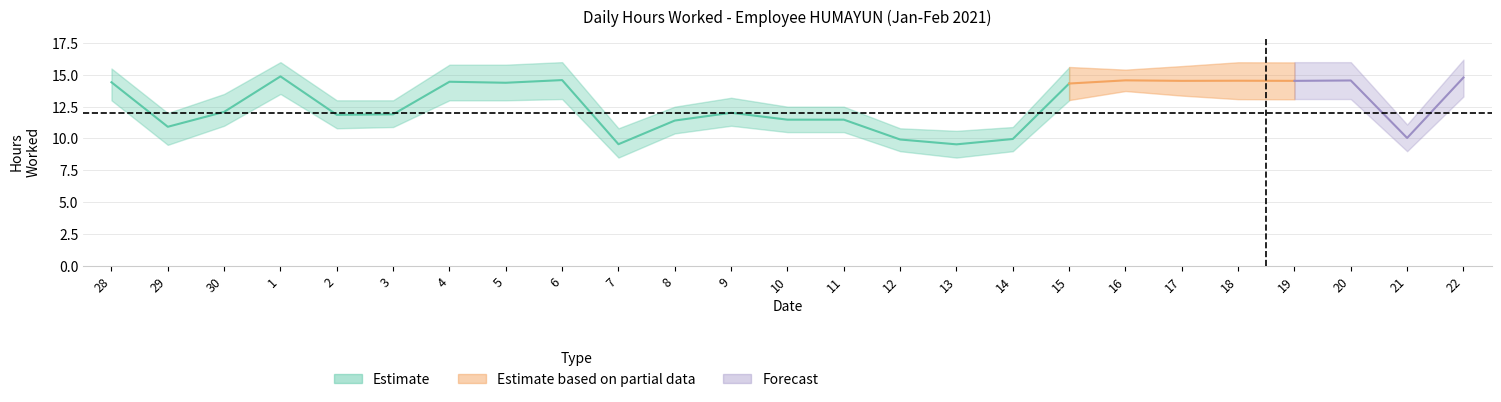

True or false: hours_low has more than 0 interior local peaks.

True